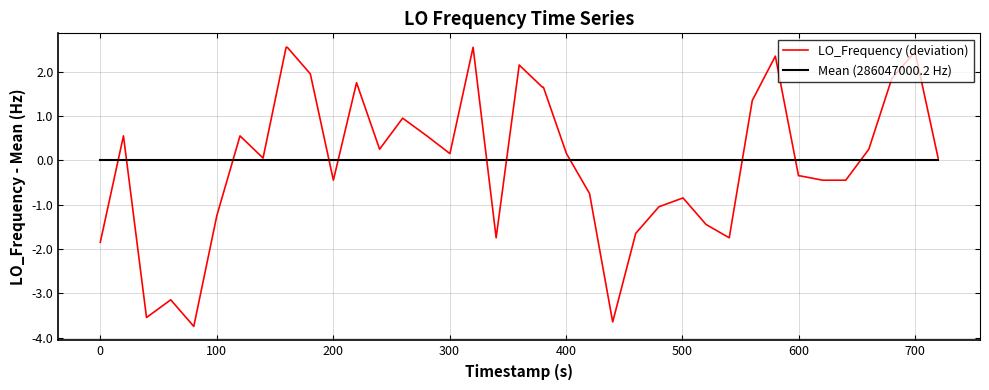

Which series has the largest range (max minus min)?

LO_Frequency (deviation)